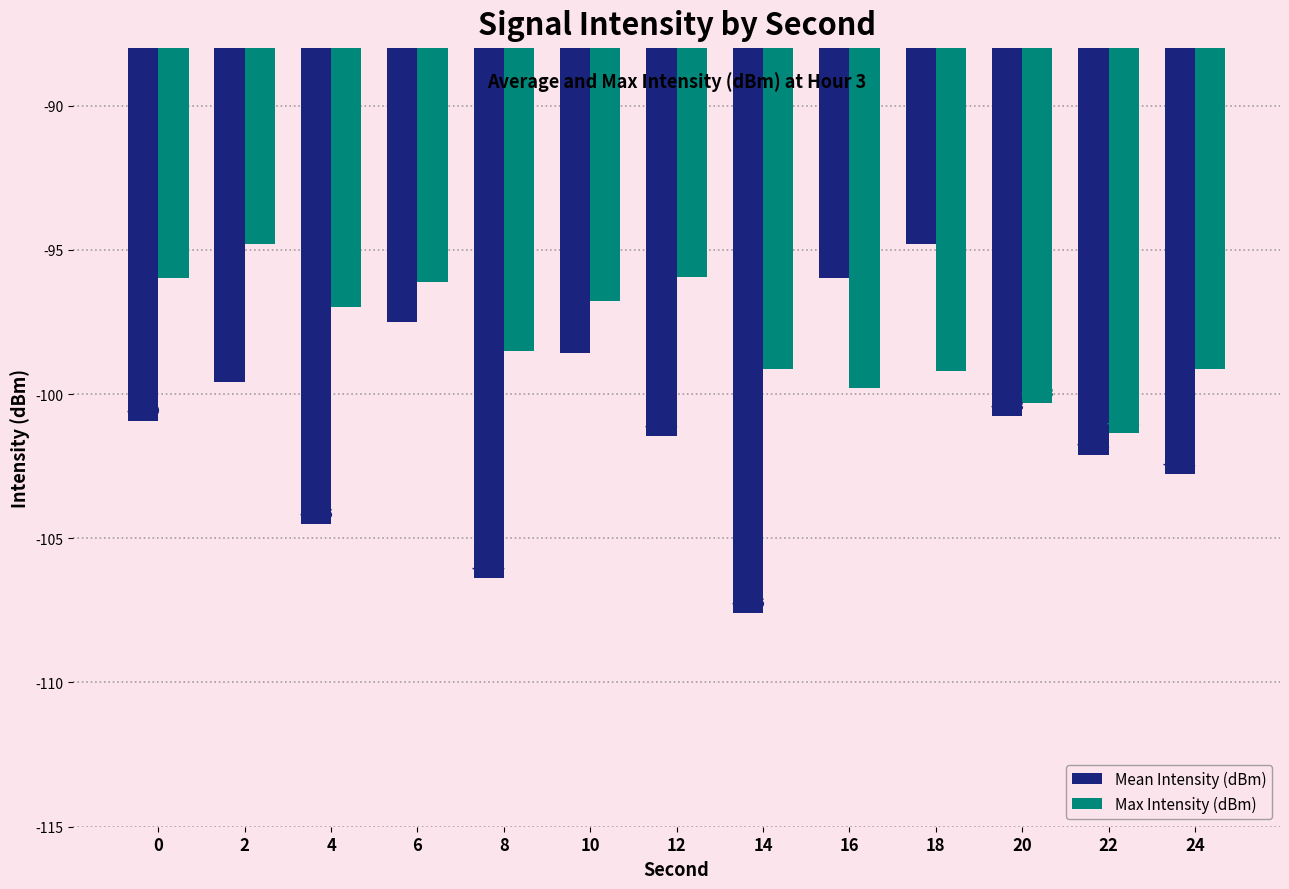

How many bars are there in total?

26